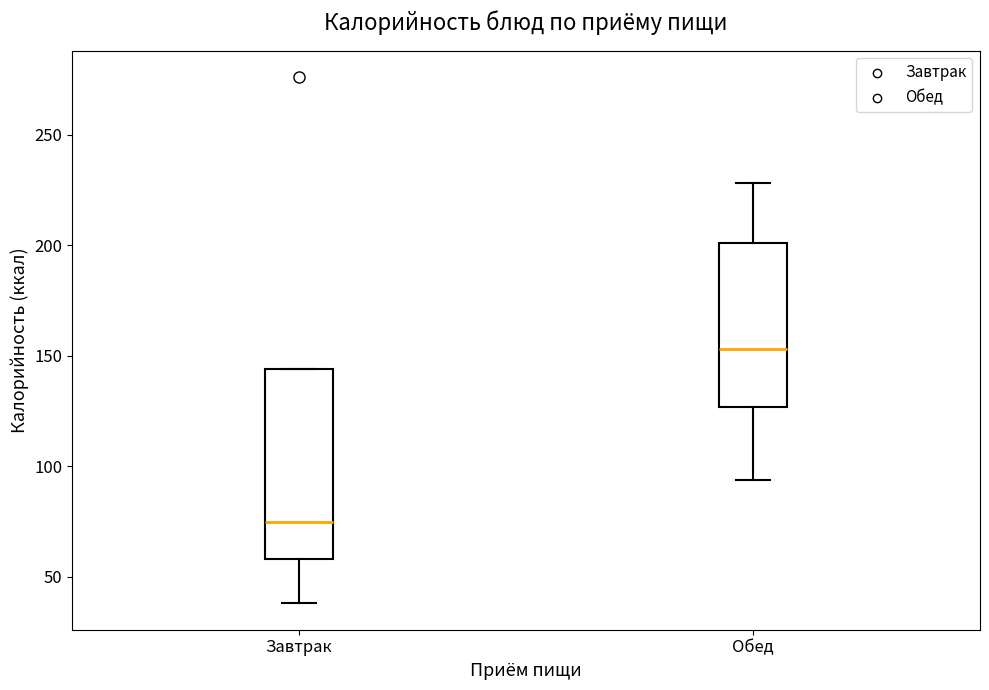

Reading left to right, read every box against the y-axis: the position of its median line, the range the box covers, and the ends of its whiskers. The values are not printed on the chart, so give them approximately, as read against the axis.

Завтрак: median 75, box 60 to 145, whiskers 40 to 145
Обед: median 155, box 125 to 200, whiskers 95 to 230